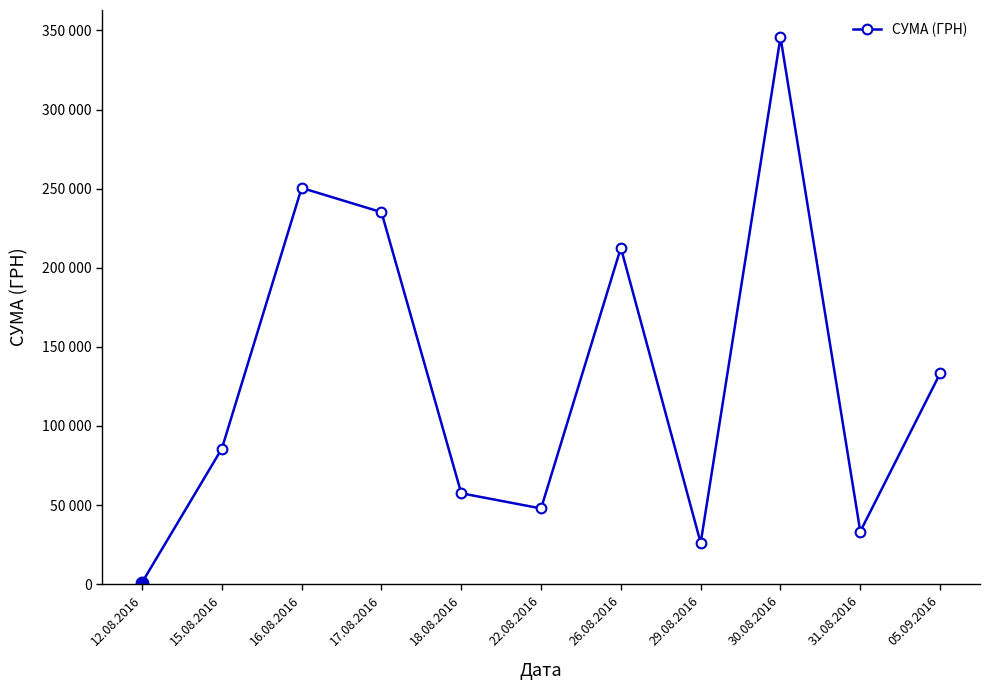

Does the chart have visible grid lines?

No